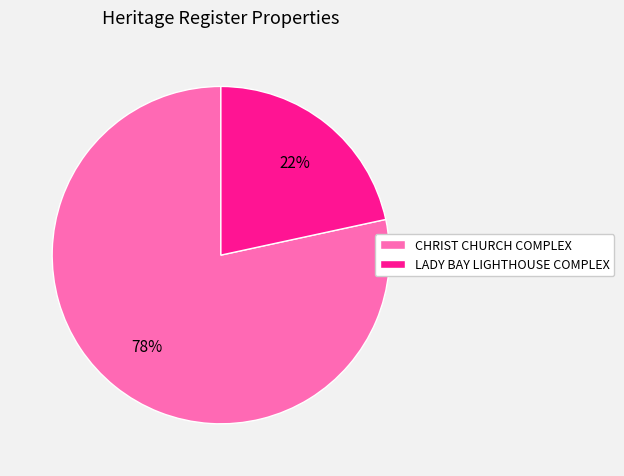

The CHRIST CHURCH COMPLEX slice represents 92% of the pie. True or false?

False